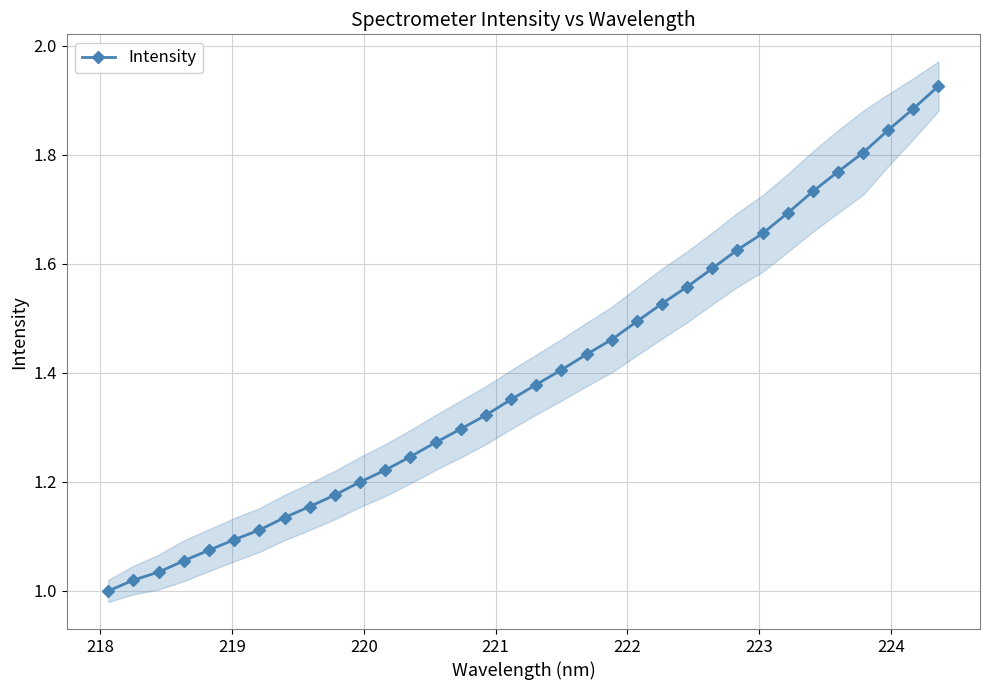

Reading left to right, extract all data points from this chart.

1.0	1.0	1.0	1.1	1.1	1.1	1.1	1.1	1.2	1.2	1.2	1.2	1.2	1.3	1.3	1.3	1.4	1.4	1.4	1.4	1.5	1.5	1.5	1.6	1.6	1.6	1.7	1.7	1.7	1.8	1.8	1.8	1.9	1.9